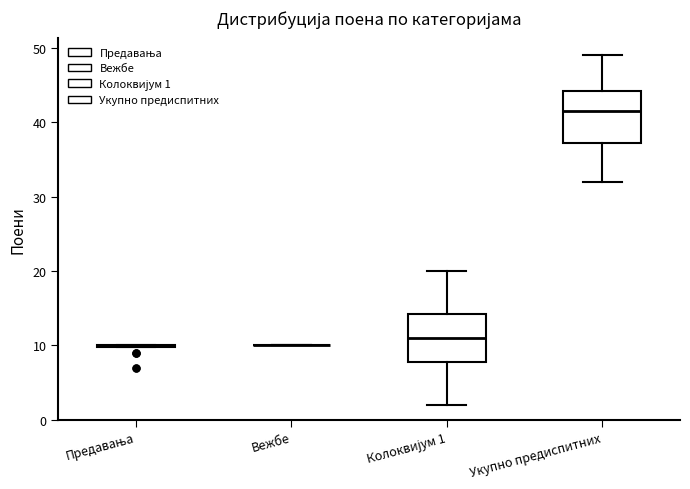

Where is the lower edge of the box for Колоквијум 1 on the y-axis? The values are not printed on the chart, so give them approximately, as read against the axis.

8